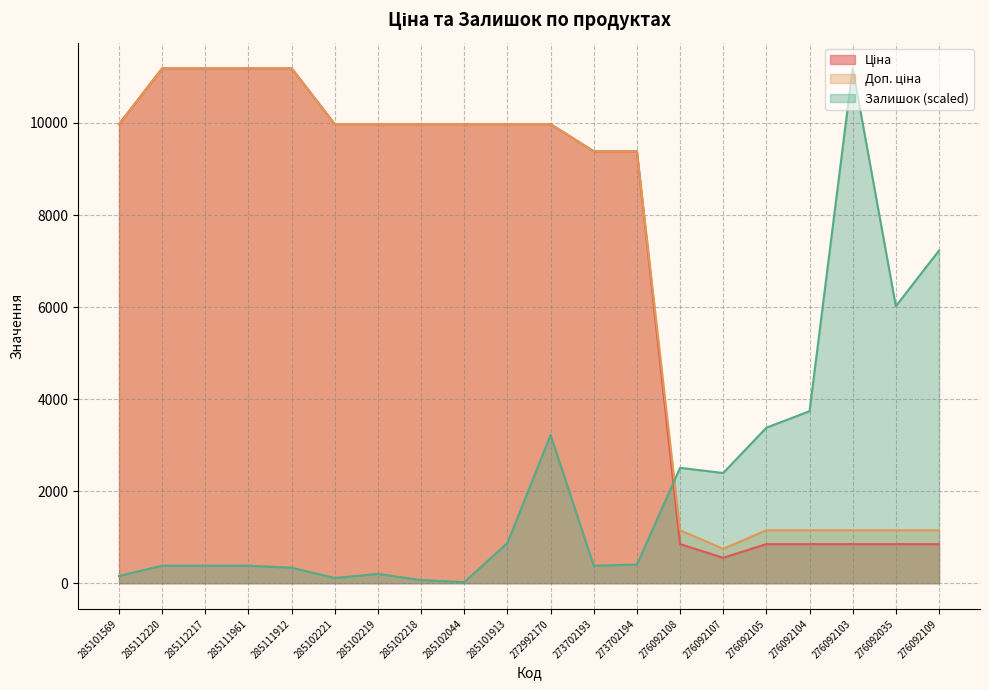

Does the chart have visible grid lines?

Yes